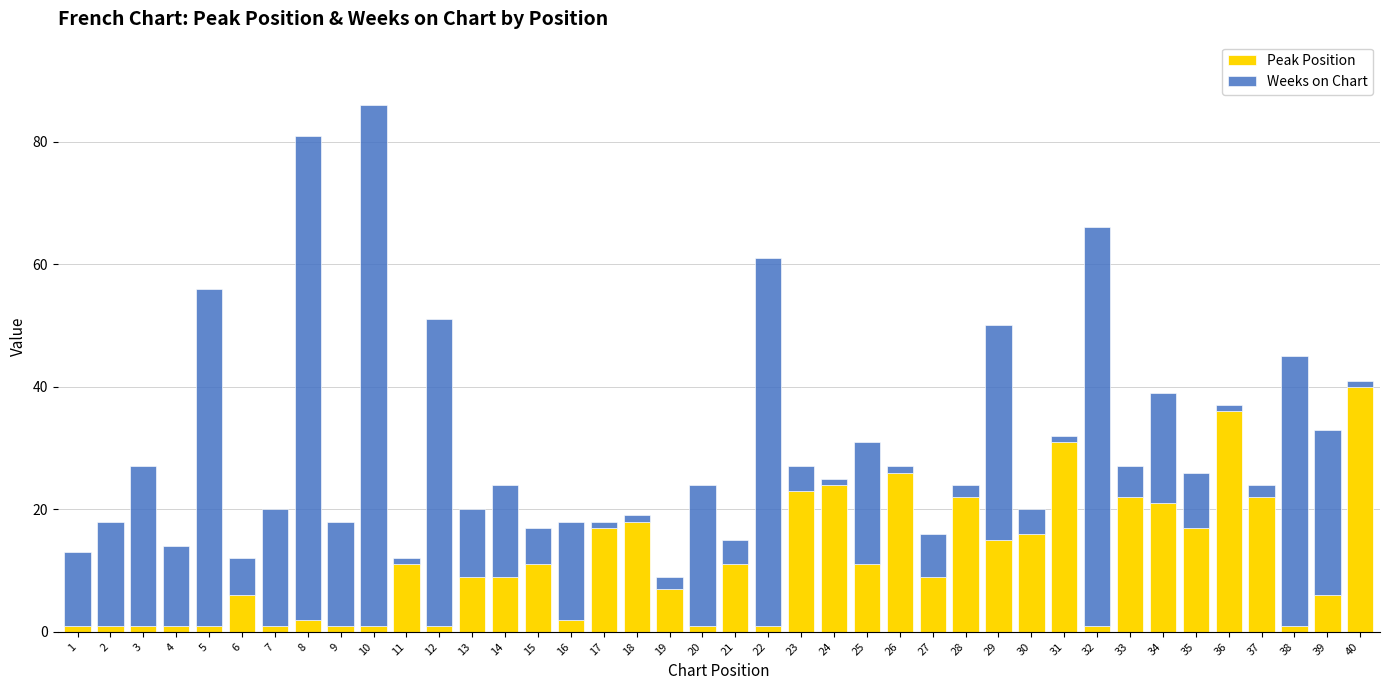

Is it true that Peak Position equals 19 at 25?

False